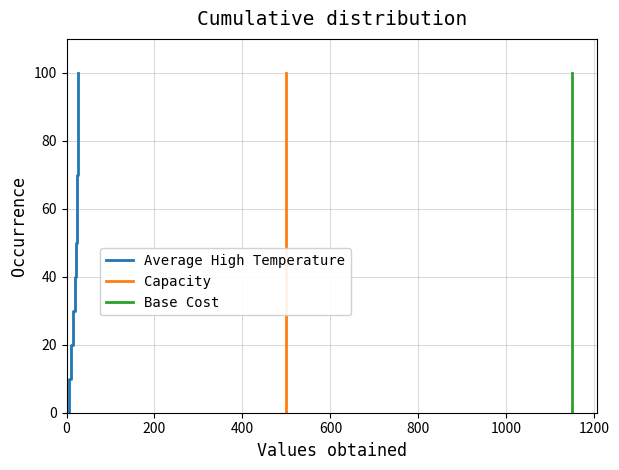

The value of Base Cost at 10 is 50.4. True or false?

False